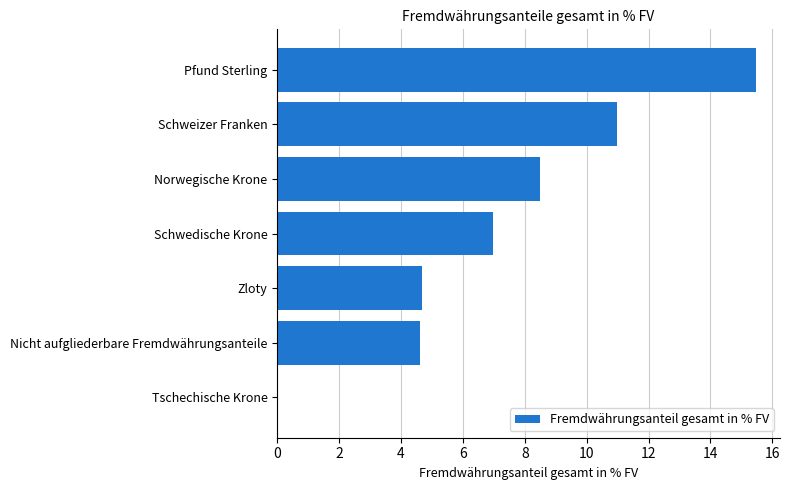

Which label corresponds to the largest value in the chart?

Pfund Sterling